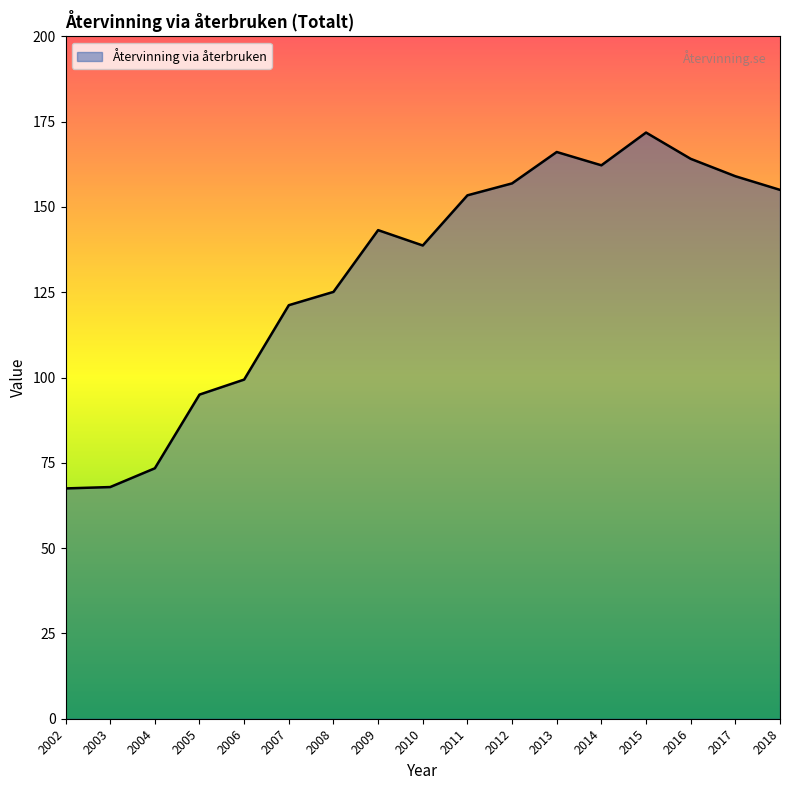

Approximately how many times larger is the value at 2017 compared to 2008?

1.3